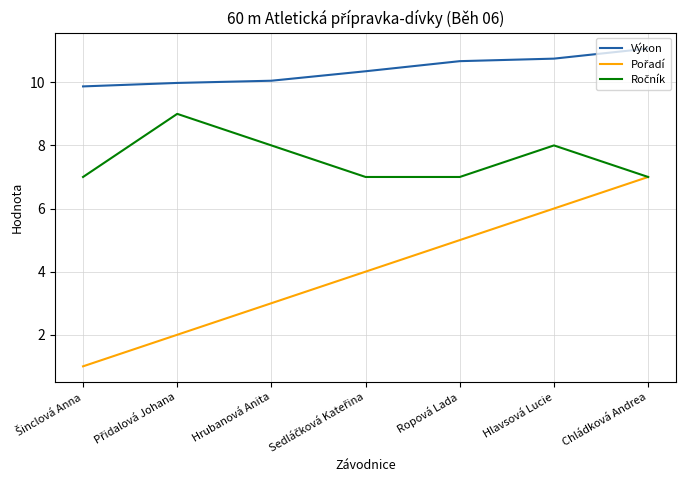

What is the total value across all series at Chládková Andrea?

25.1